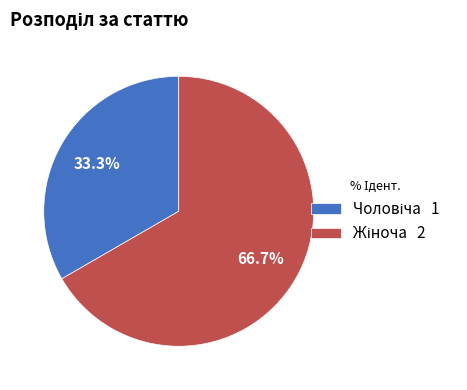

Is there any slice that represents more than half of the pie?

Yes